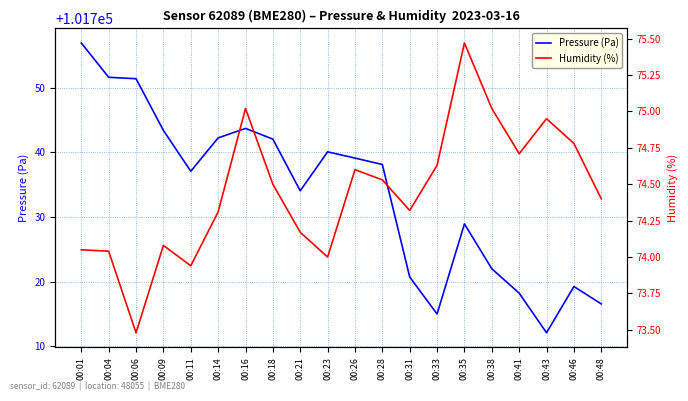

What is the average value of the Pressure (Pa) series?

101733.6